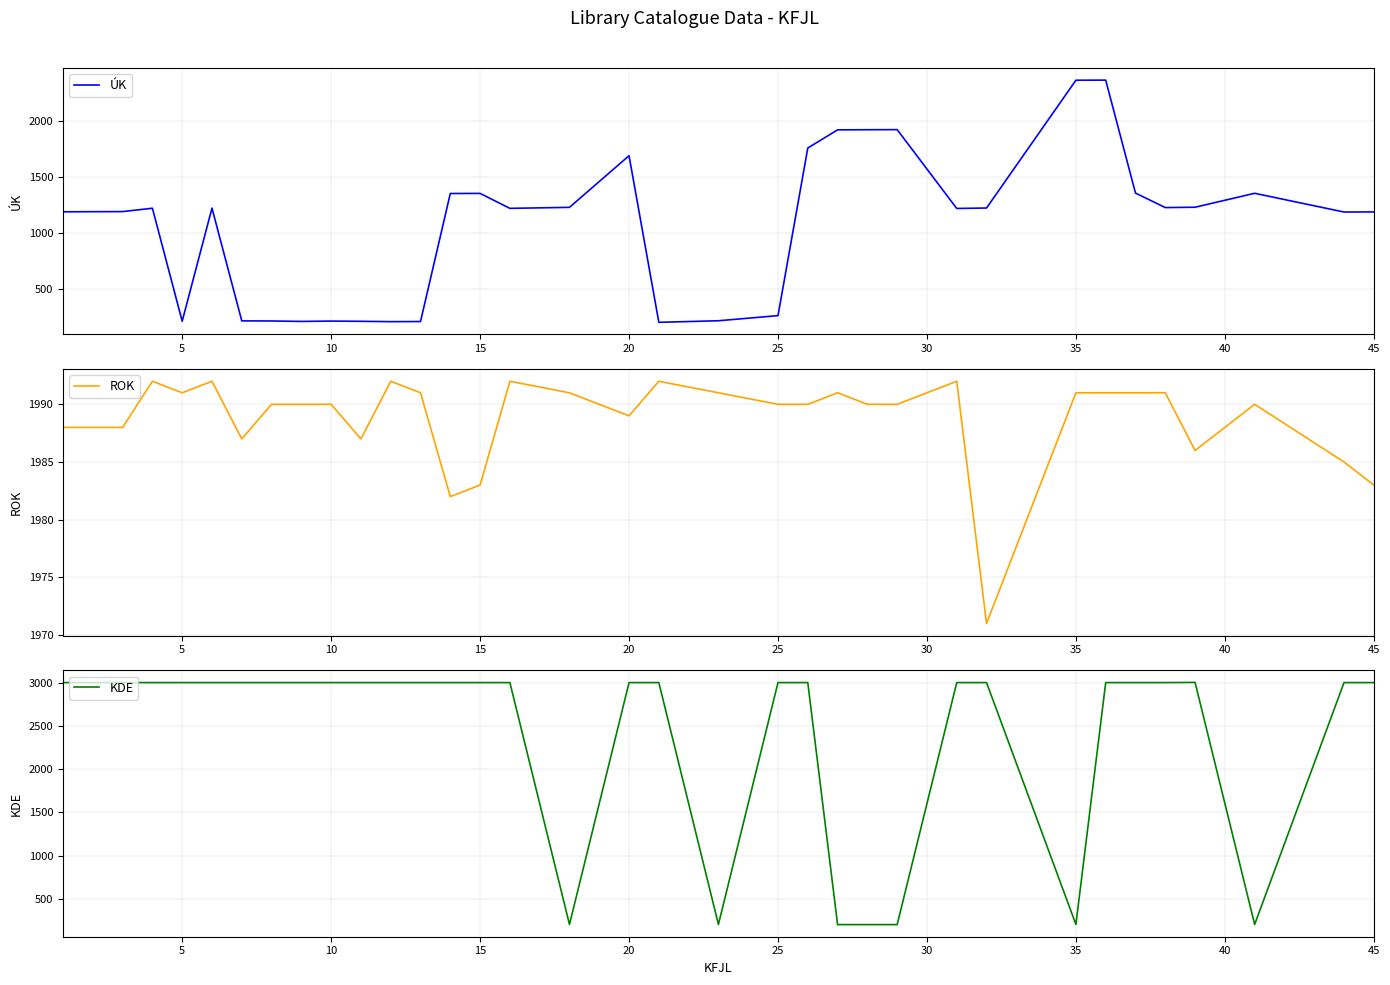

How many times do ROK and KDE cross each other?

10